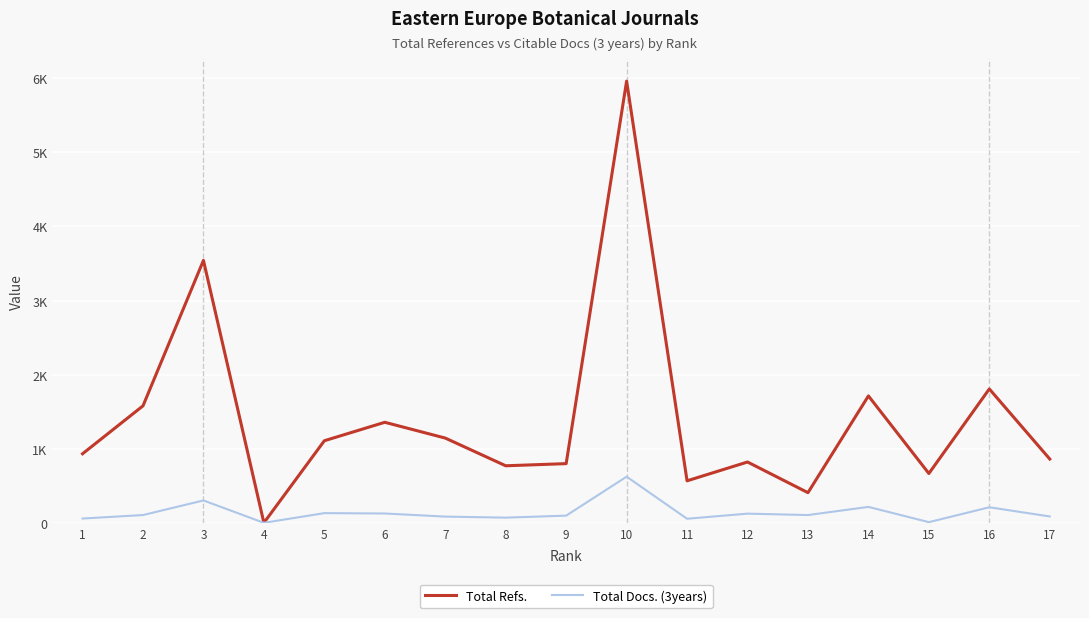

What are all the series names shown in the legend?

Total Refs., Total Docs. (3years)